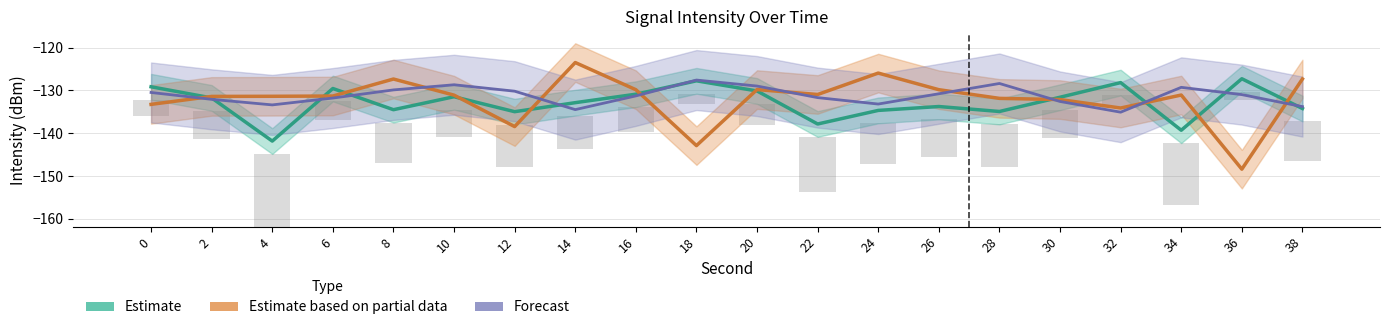

What is the average value of the Forecast series?

-131.2